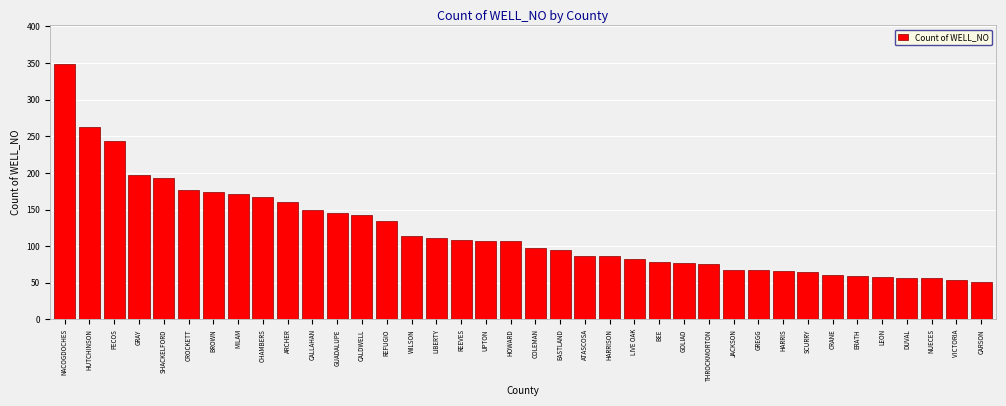

What is the sum of the values at HARRISON and NACOGDOCHES?

435